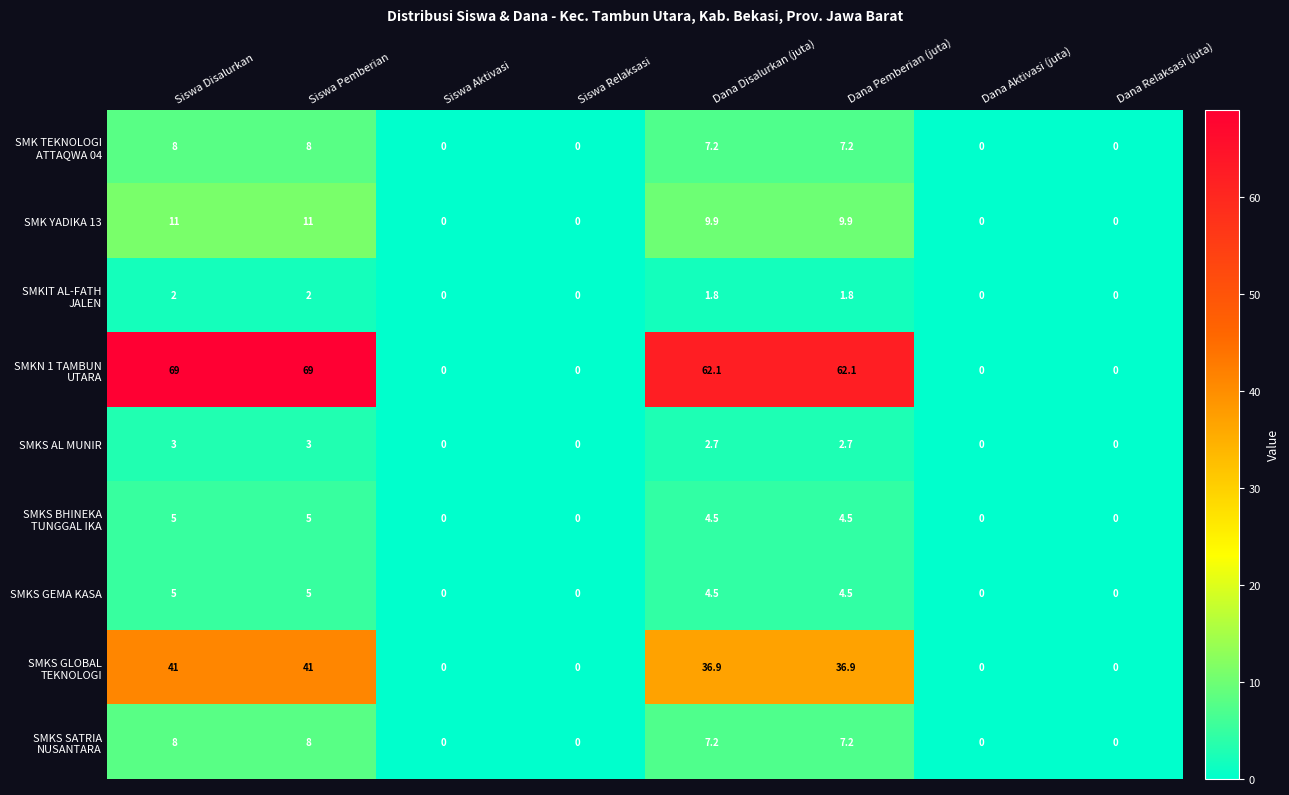

At how many categories does at least one series exceed 12?

4